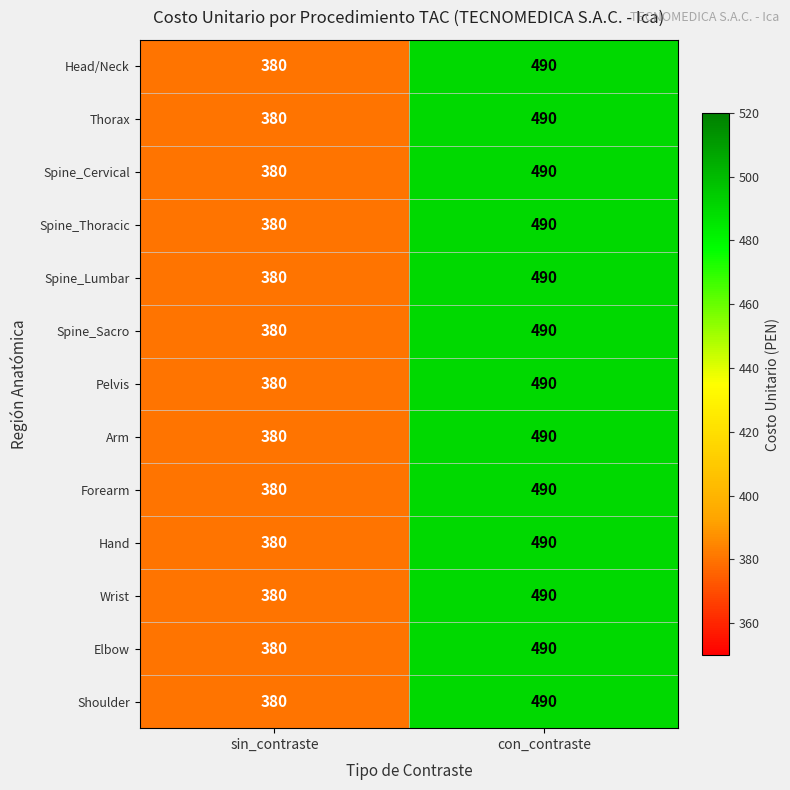

Which category has the highest value across all series?

con_contraste